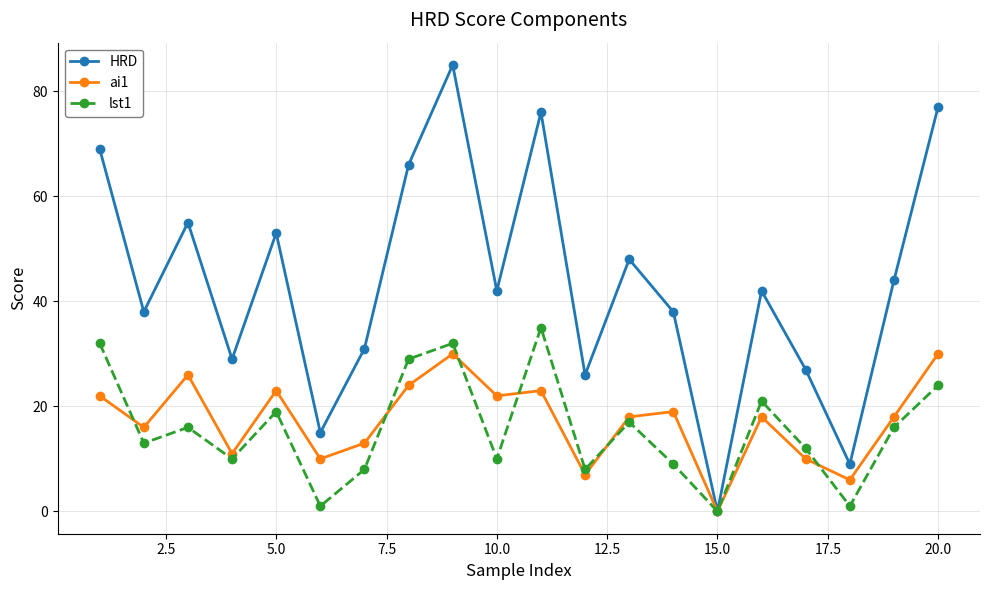

Which series has the largest total across all categories?

HRD